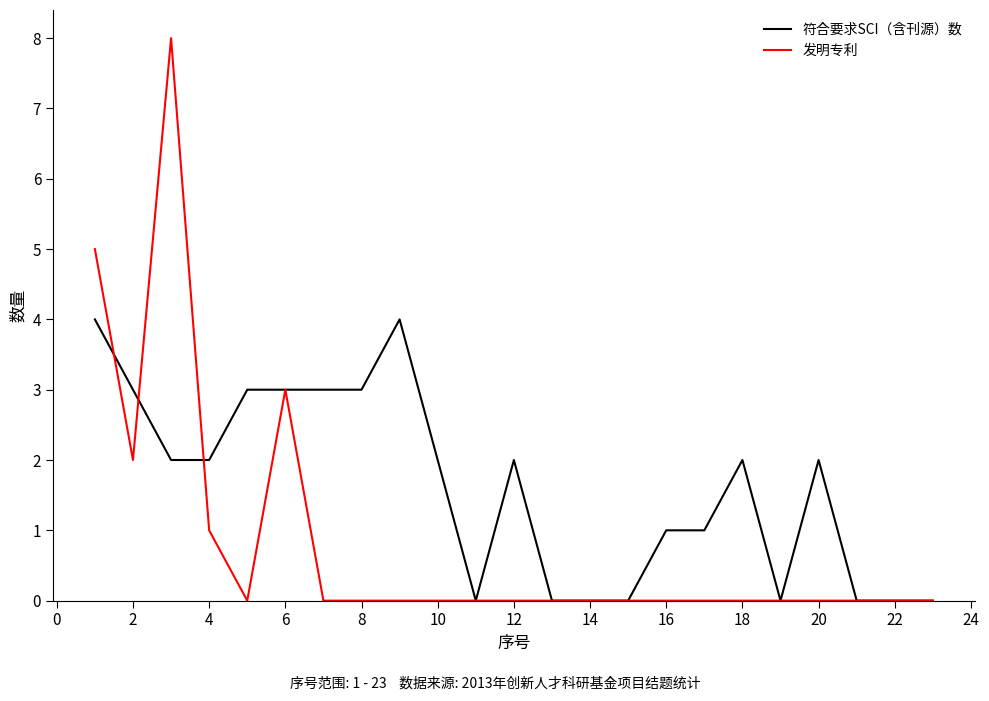

What is the difference between the maximum and second lowest values in the 符合要求SCI（含刊源）数 series?

4